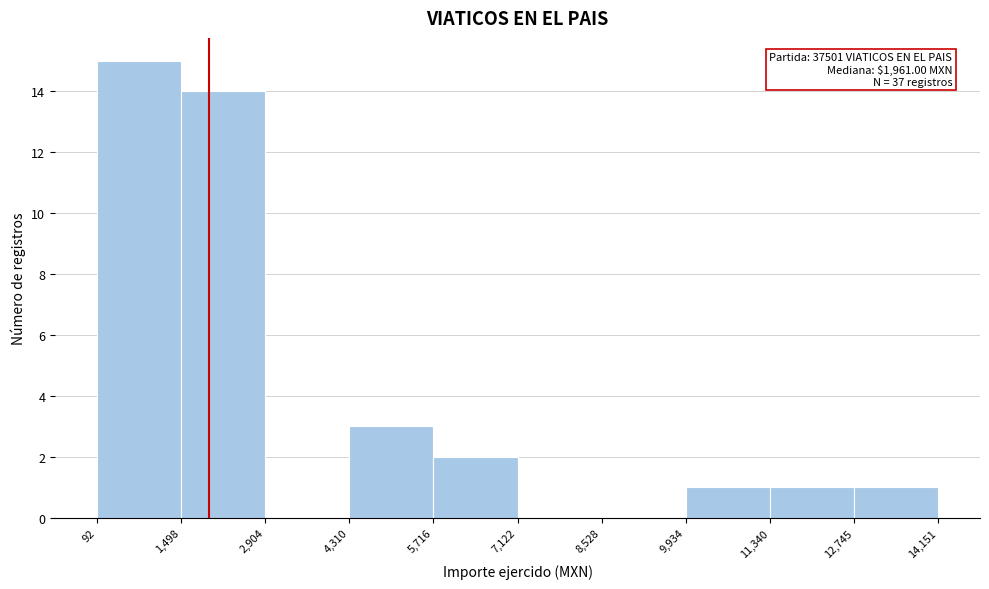

Over which range of the x-axis is the bar tallest?

92 to 1,498